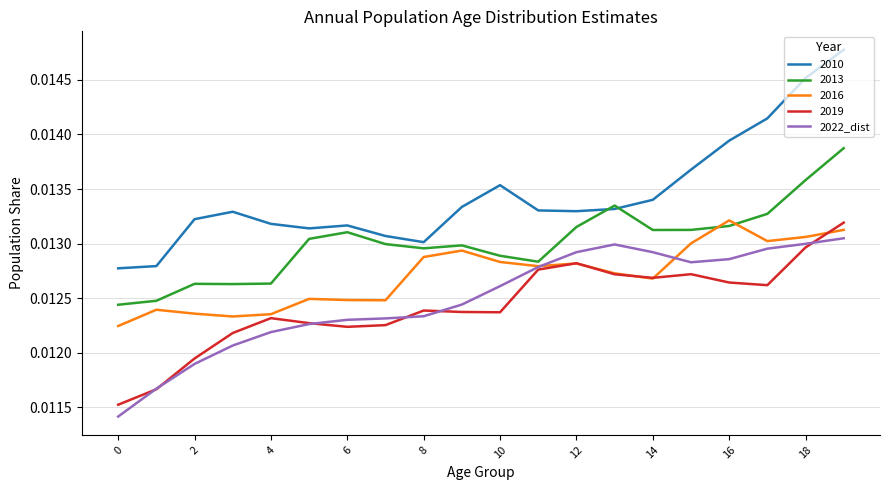

Which series has the largest total across all categories?

2010